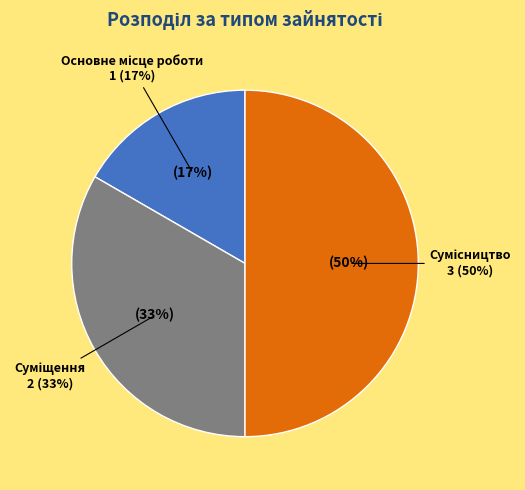

Does any single category account for the majority?

No